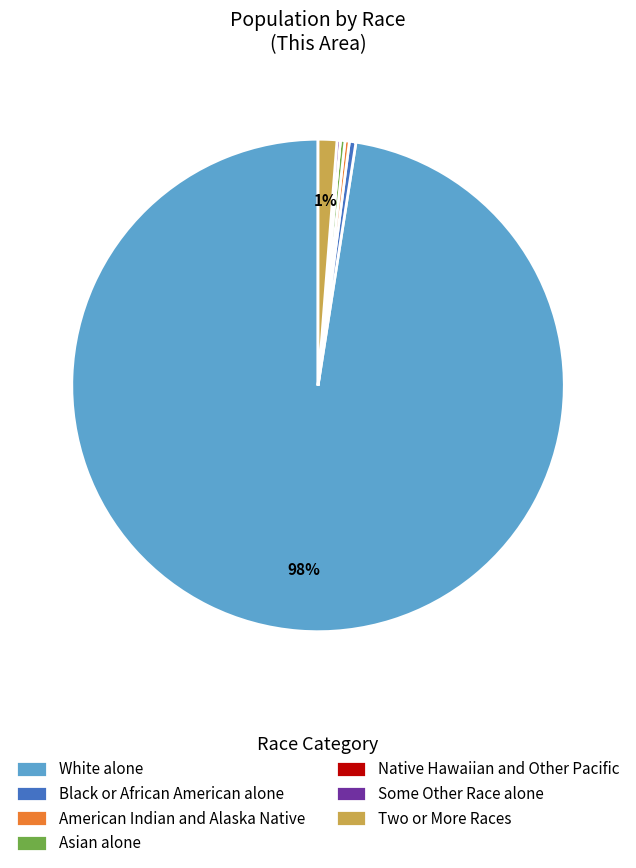

Do American Indian and Alaska Native and Black or African American alone together represent more than half of the pie?

No